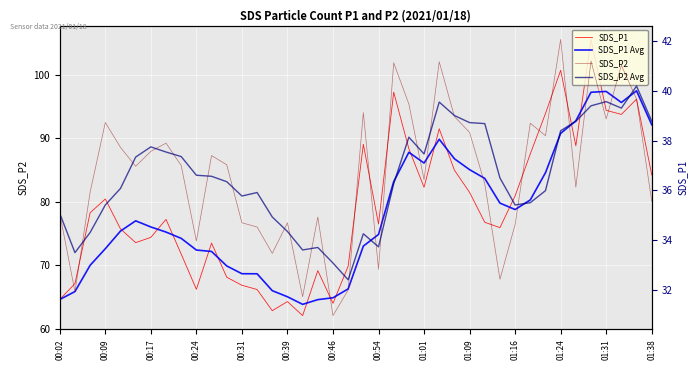

True or false: SDS_P2 and SDS_P1 cross at least once.

False